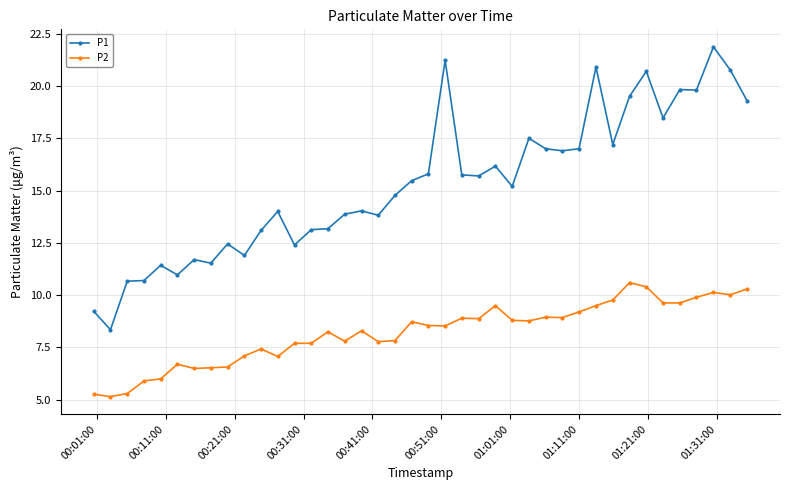

What is the minimum value shown in the chart?

5.2